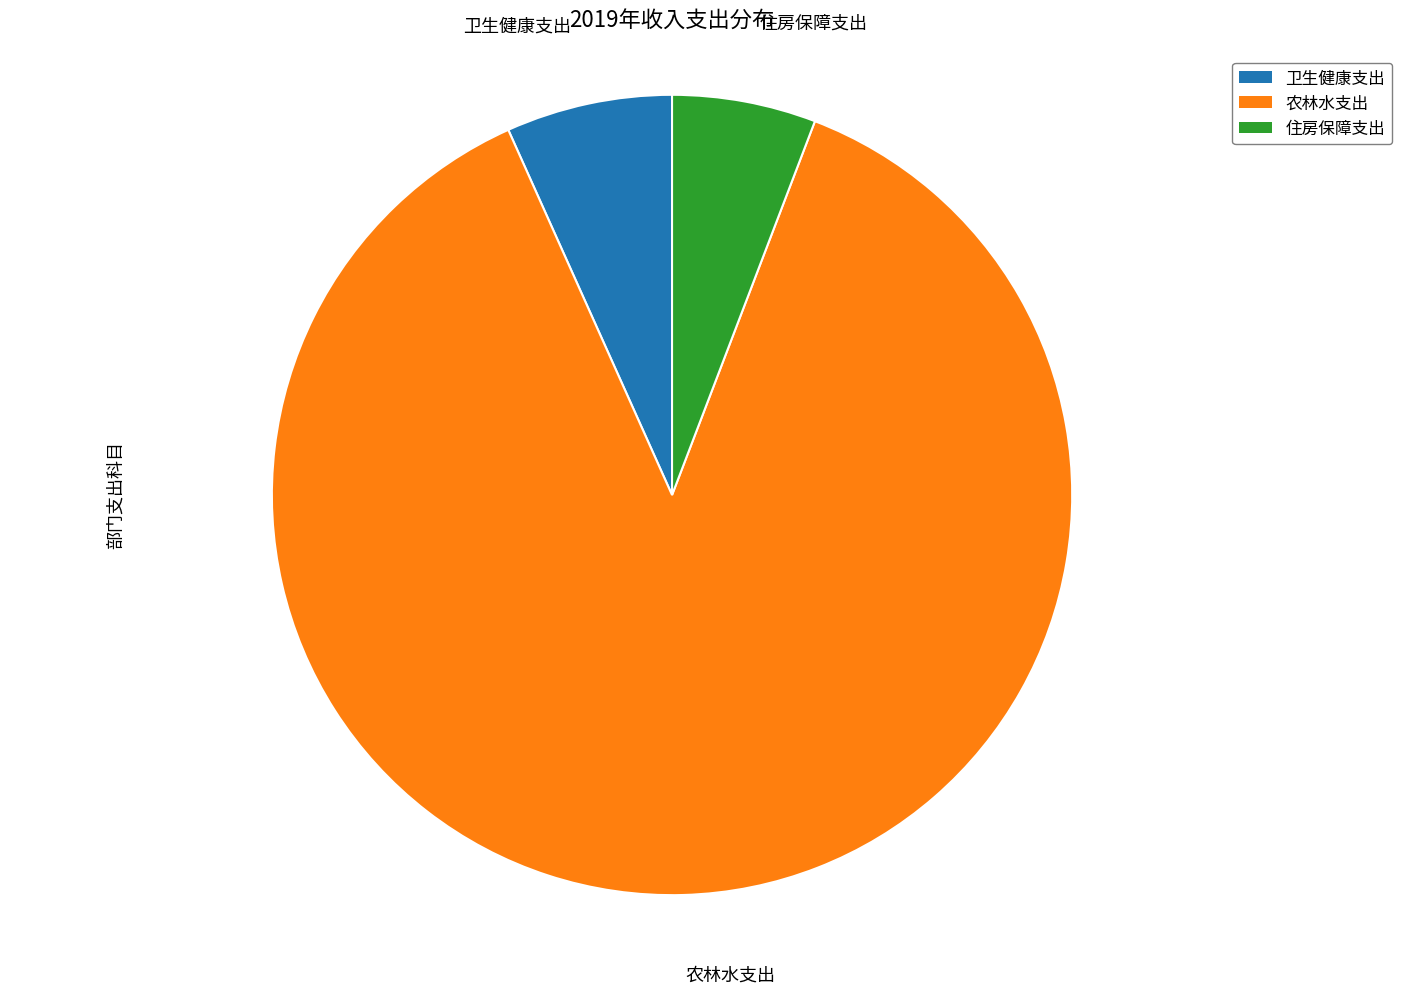

Is it true that 住房保障支出 is 6% of the pie?

True